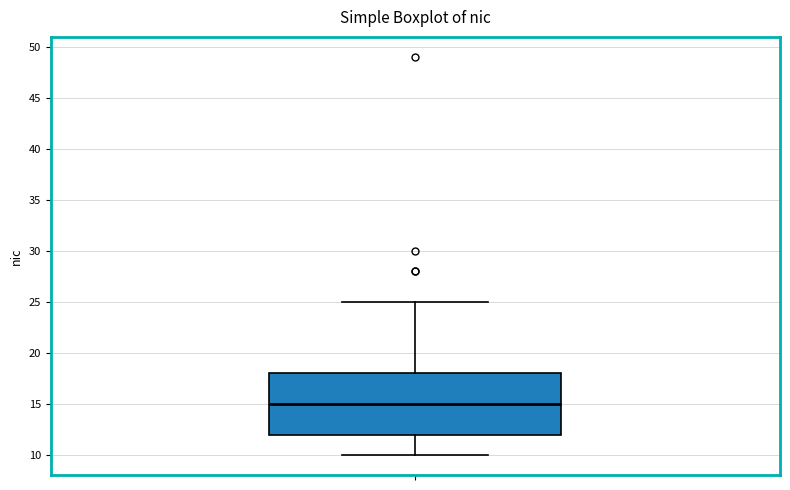

Transcribe this box plot: give where the median line is, the range the box spans, and where the two whiskers end, as read against the y-axis. The values are not printed on the chart, so give them approximately, as read against the axis.

median 15, box 12 to 18, whiskers 10 to 25